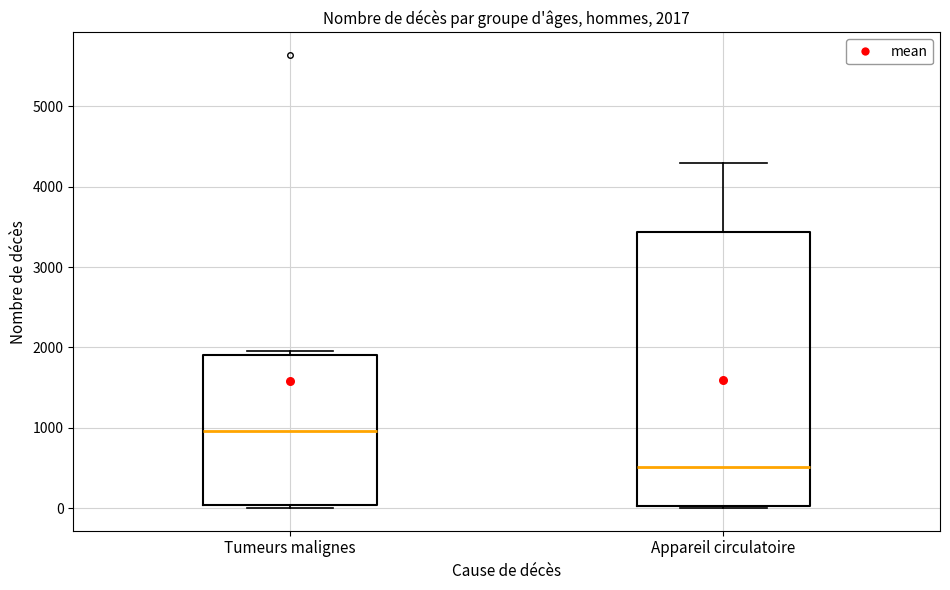

Which box has the lowest median line?

Appareil circulatoire